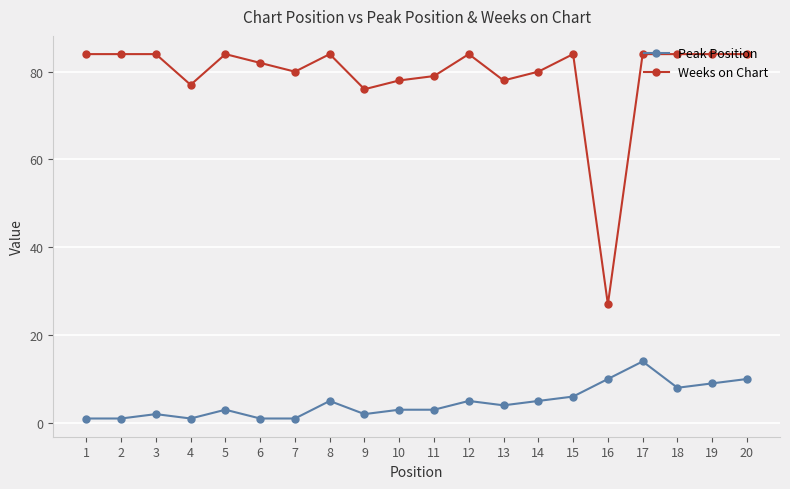

What is the value of the Weeks on Chart point at the 16th from the left?

27